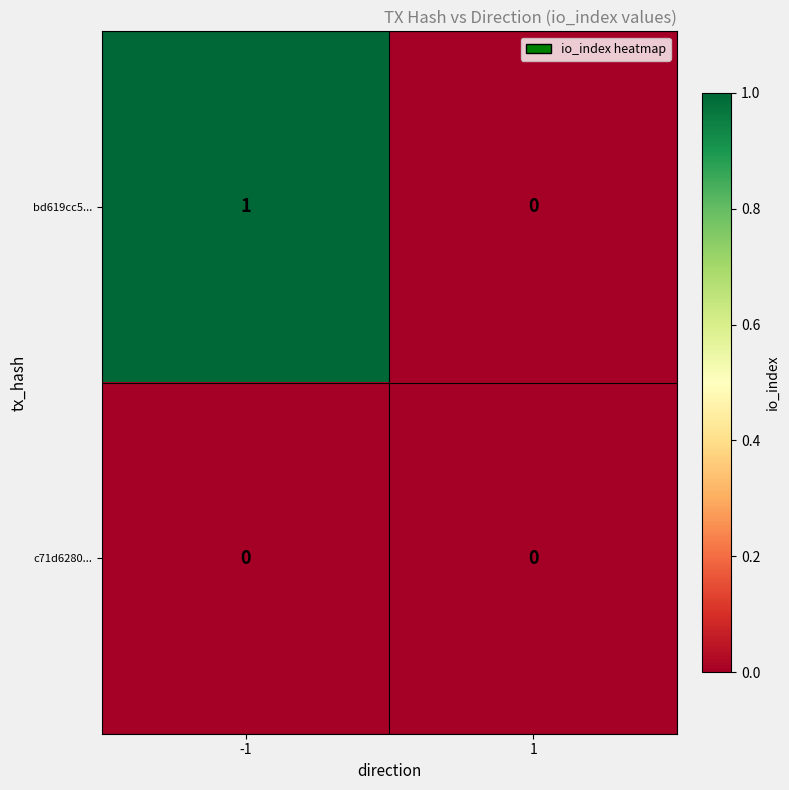

List the series in order of their peak value, highest first.

bd619cc5..., c71d6280...